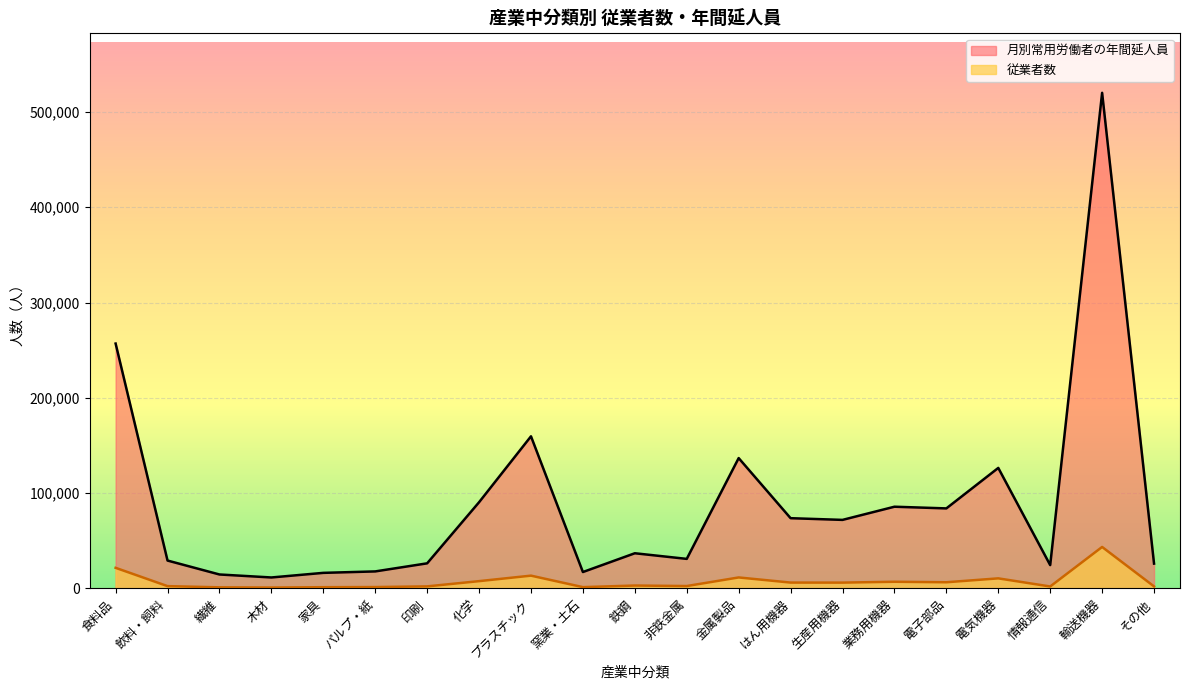

What is the lowest value of the 従業者数 series?

985